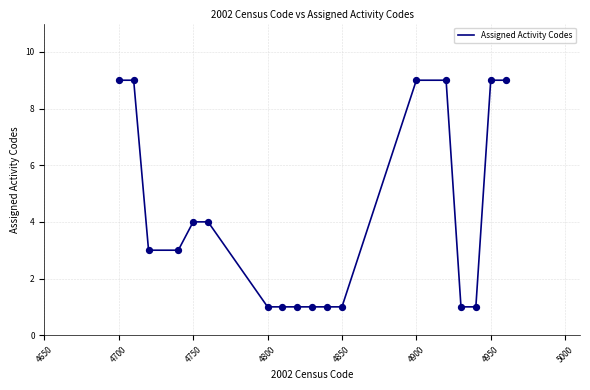

What is the difference between the maximum and minimum values?

8